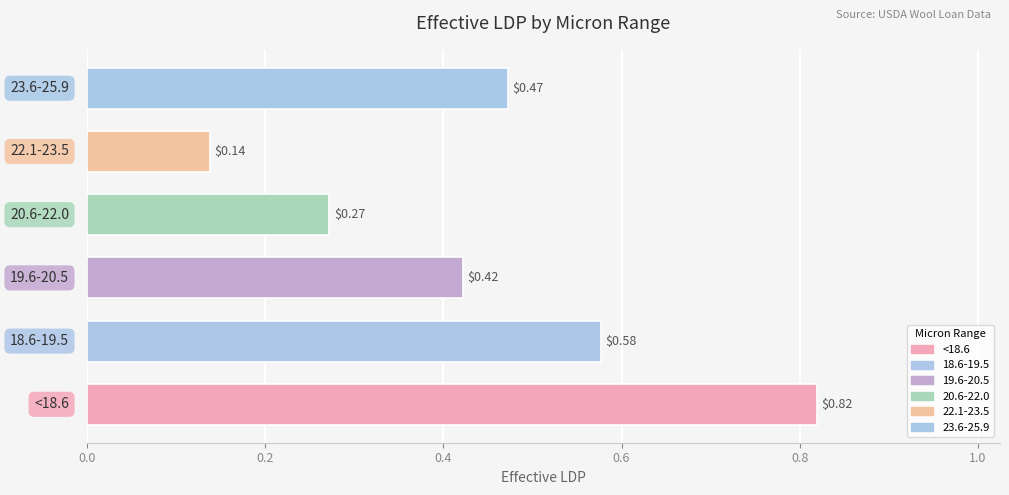

What is the average value of the 18.6-19.5 series?

0.6